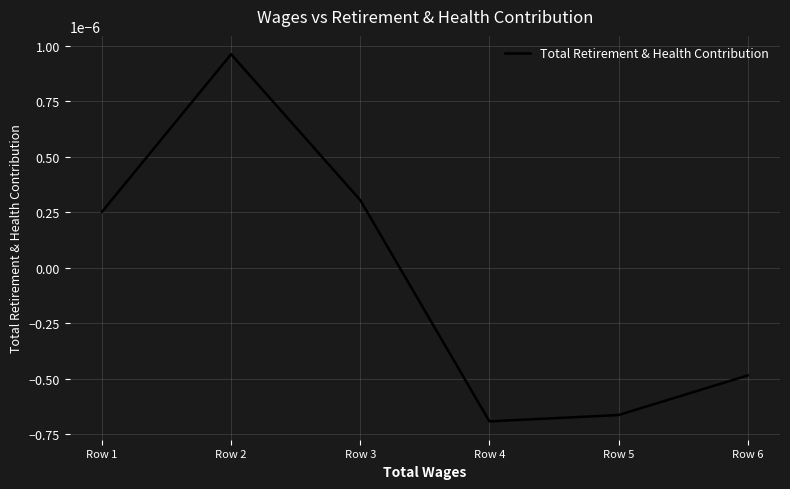

At which category does the chart reach its minimum across all series?

Row 4